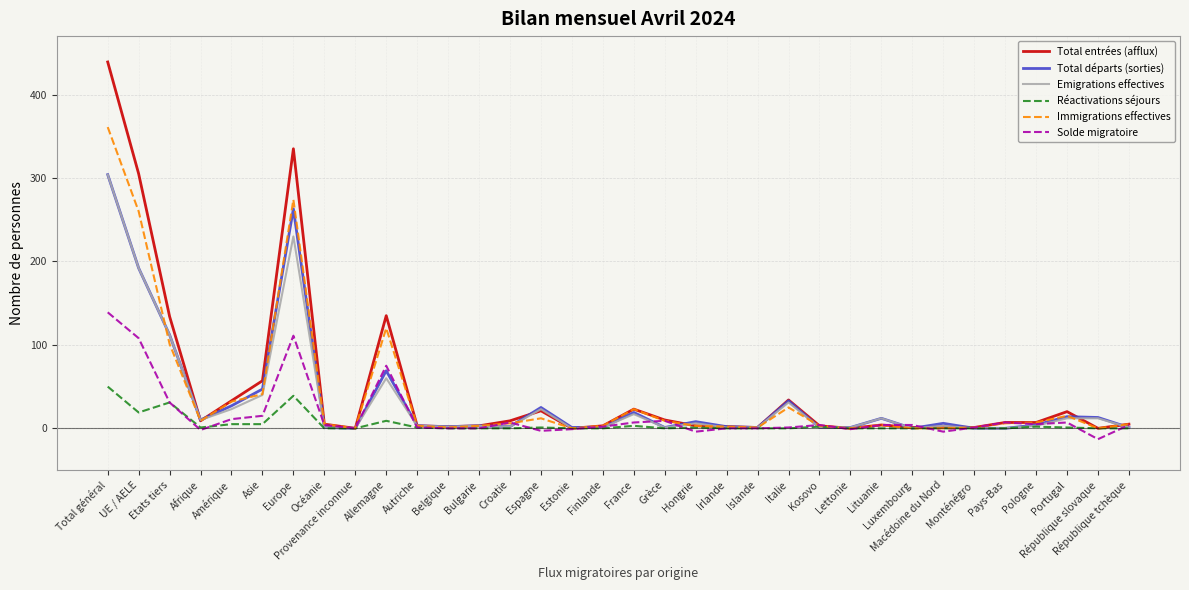

Which series has the largest range (max minus min)?

Total entrées (afflux)